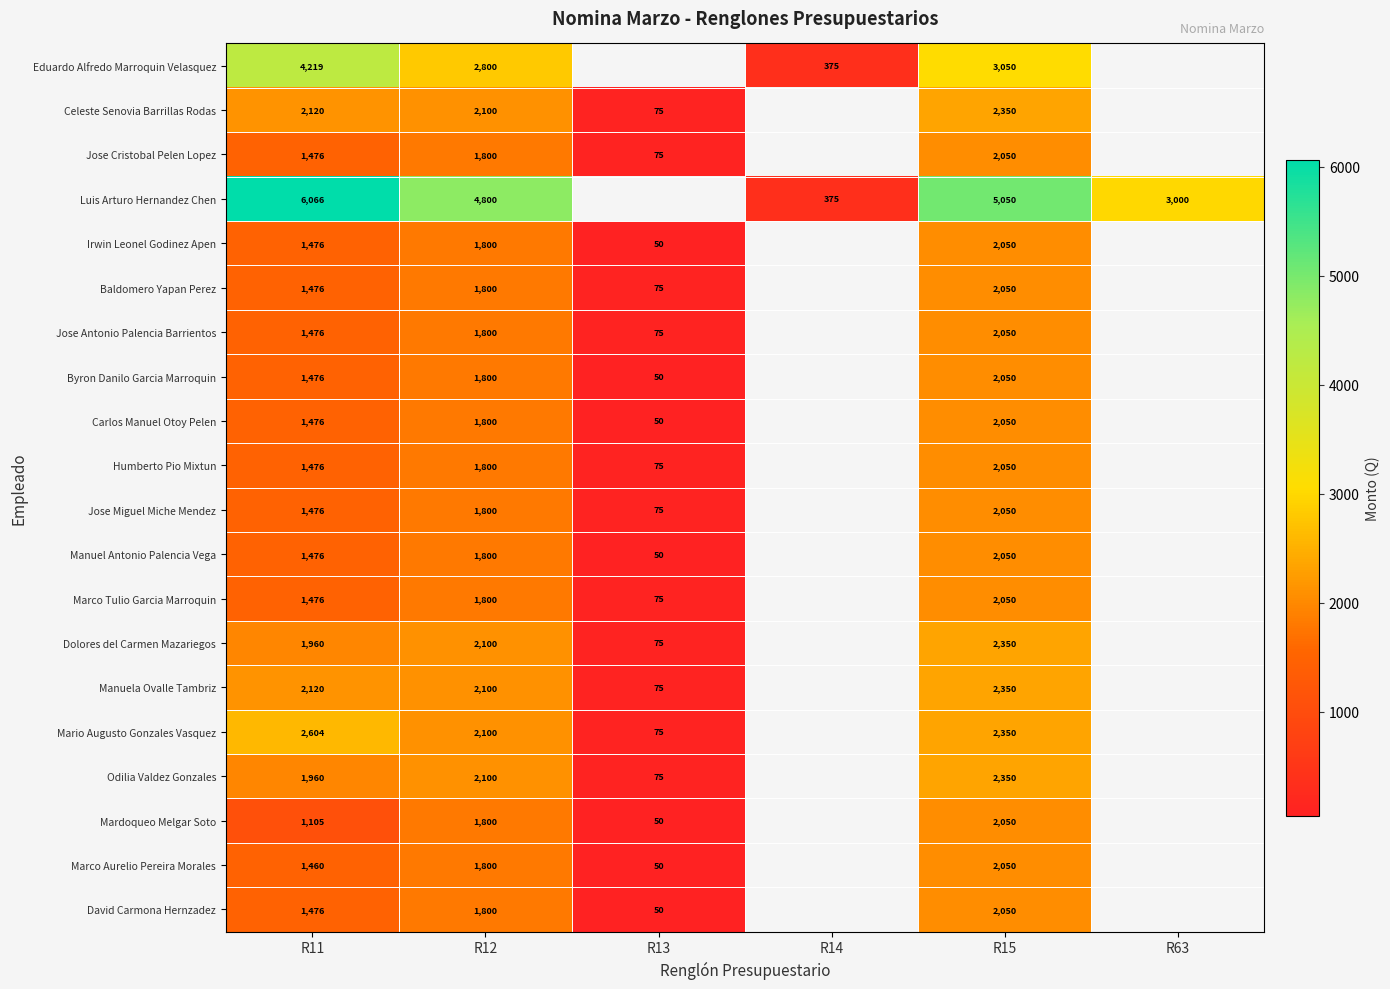

What is the greatest value displayed?

6066.0